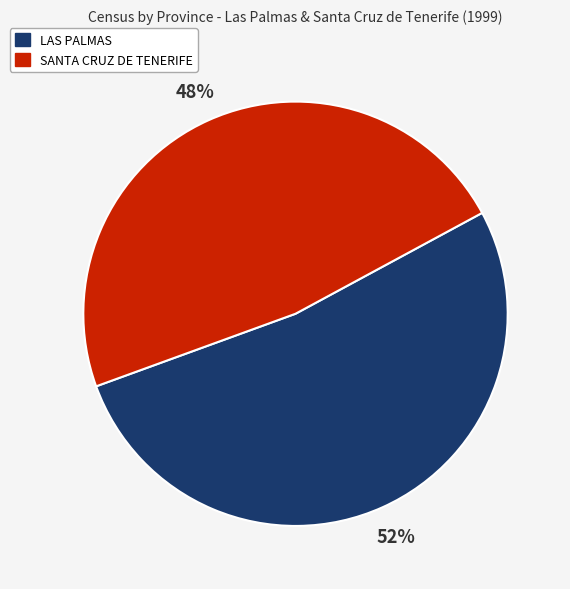

Combined, do LAS PALMAS and SANTA CRUZ DE TENERIFE account for over 50%?

Yes